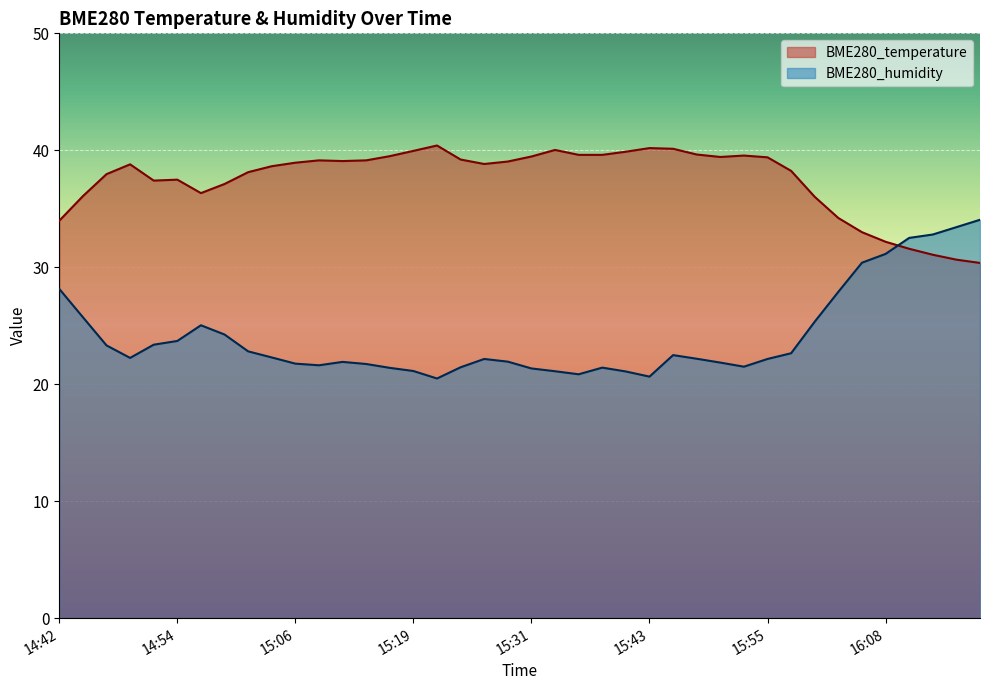

Which series changed the most between 14:52 and 16:00?

BME280_humidity